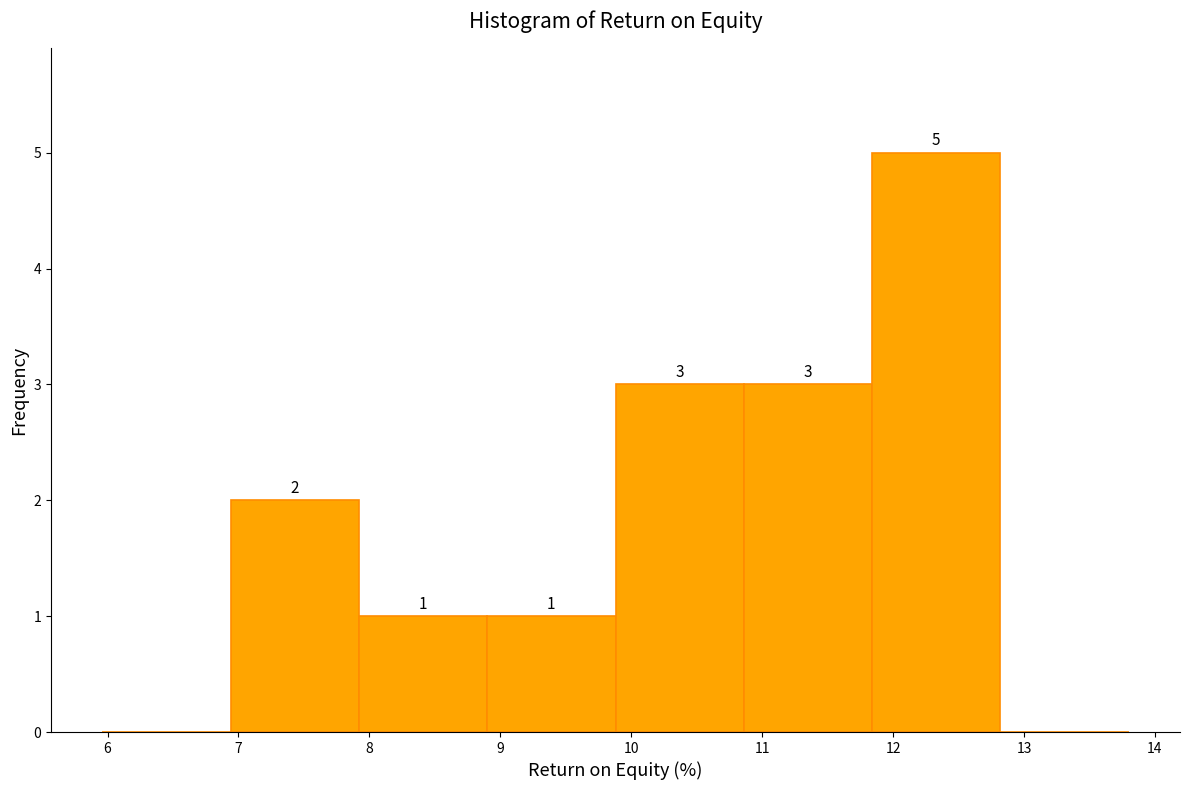

Over which range of the x-axis is the bar tallest?

11.84 to 12.82